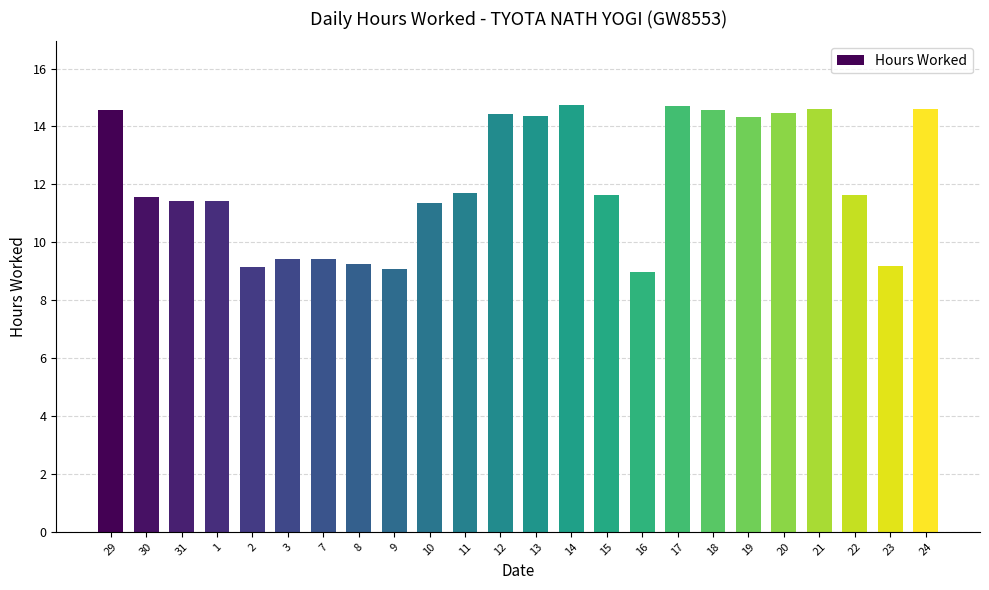

The value at 22 is 17.8. True or false?

False